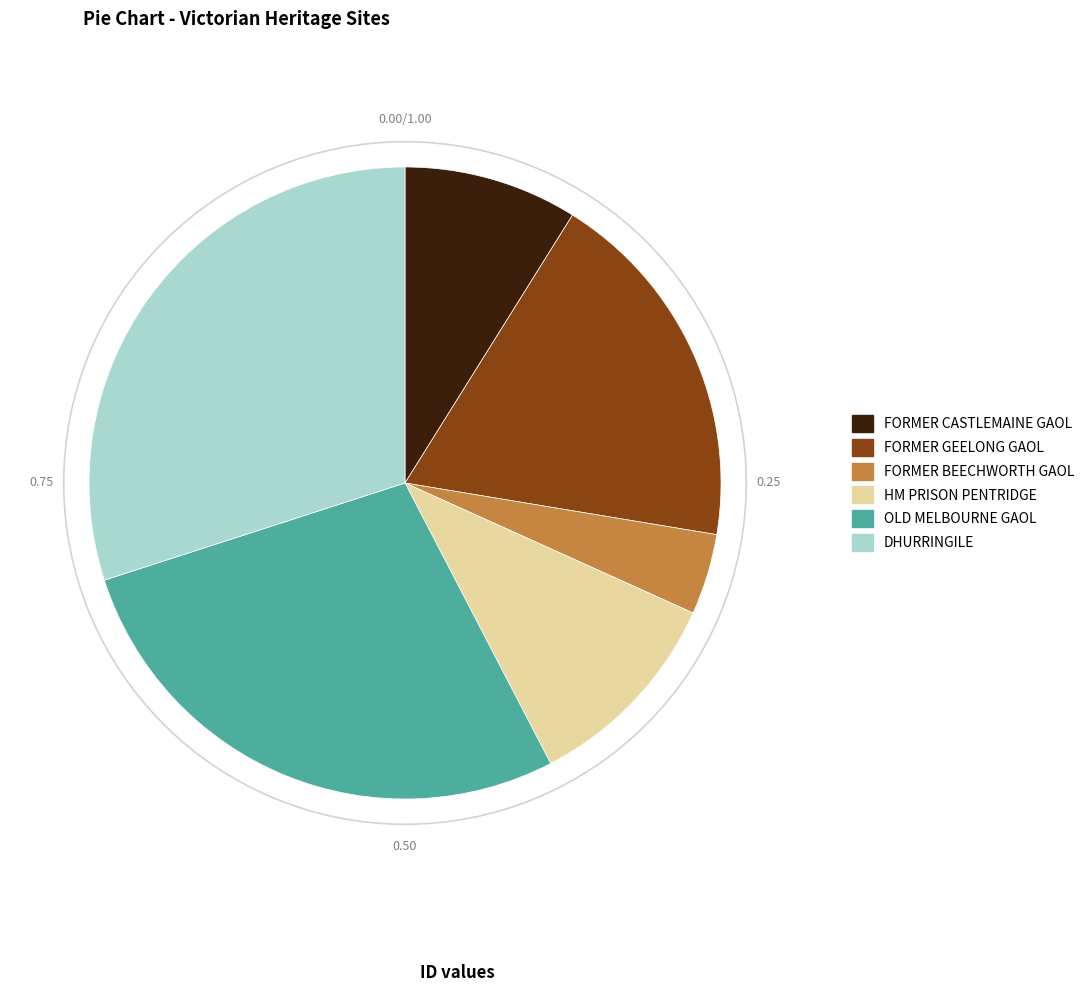

Approximately how many times larger is the value at HM PRISON PENTRIDGE compared to FORMER BEECHWORTH GAOL?

2.6